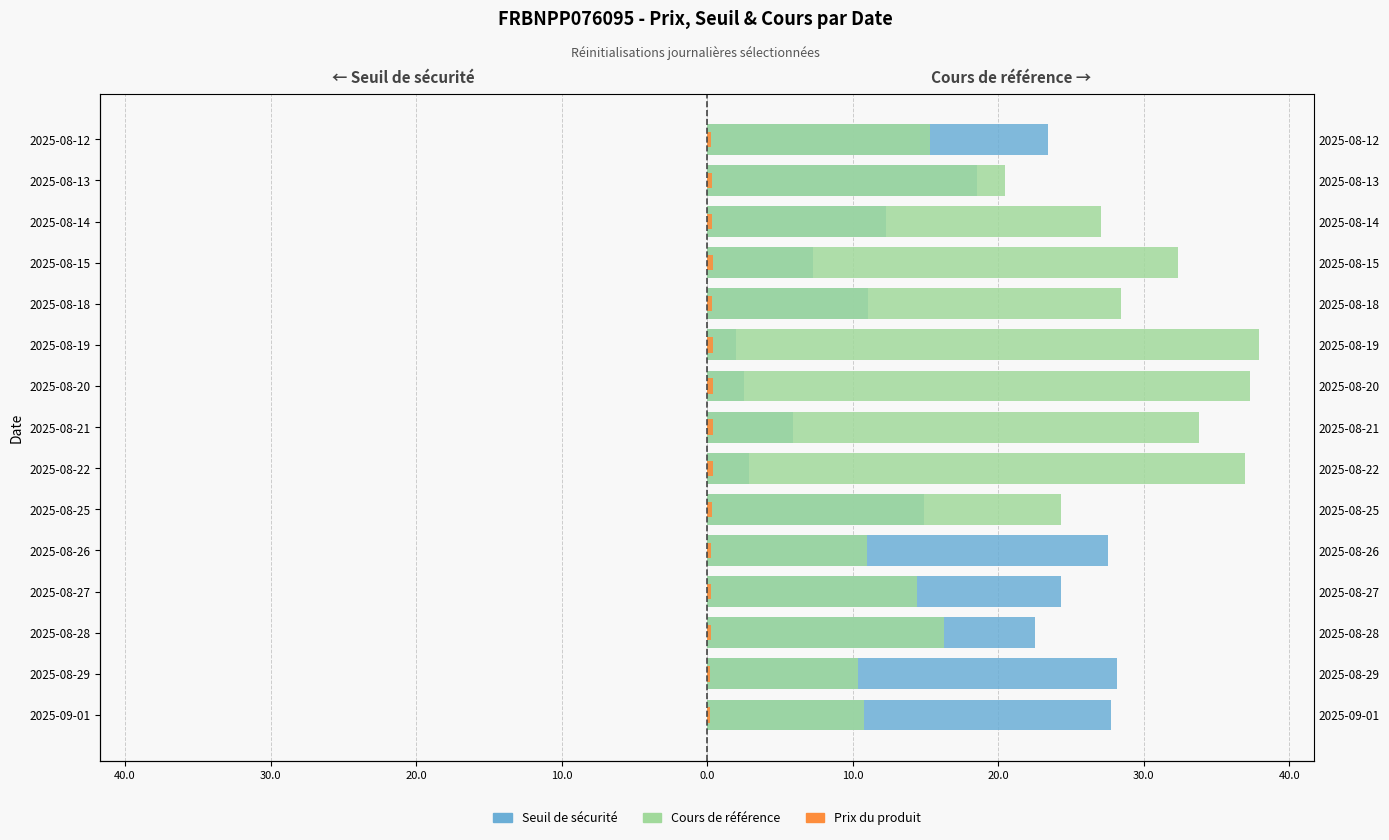

Which has a higher value, 2025-09-01 or 2025-08-20?

2025-09-01